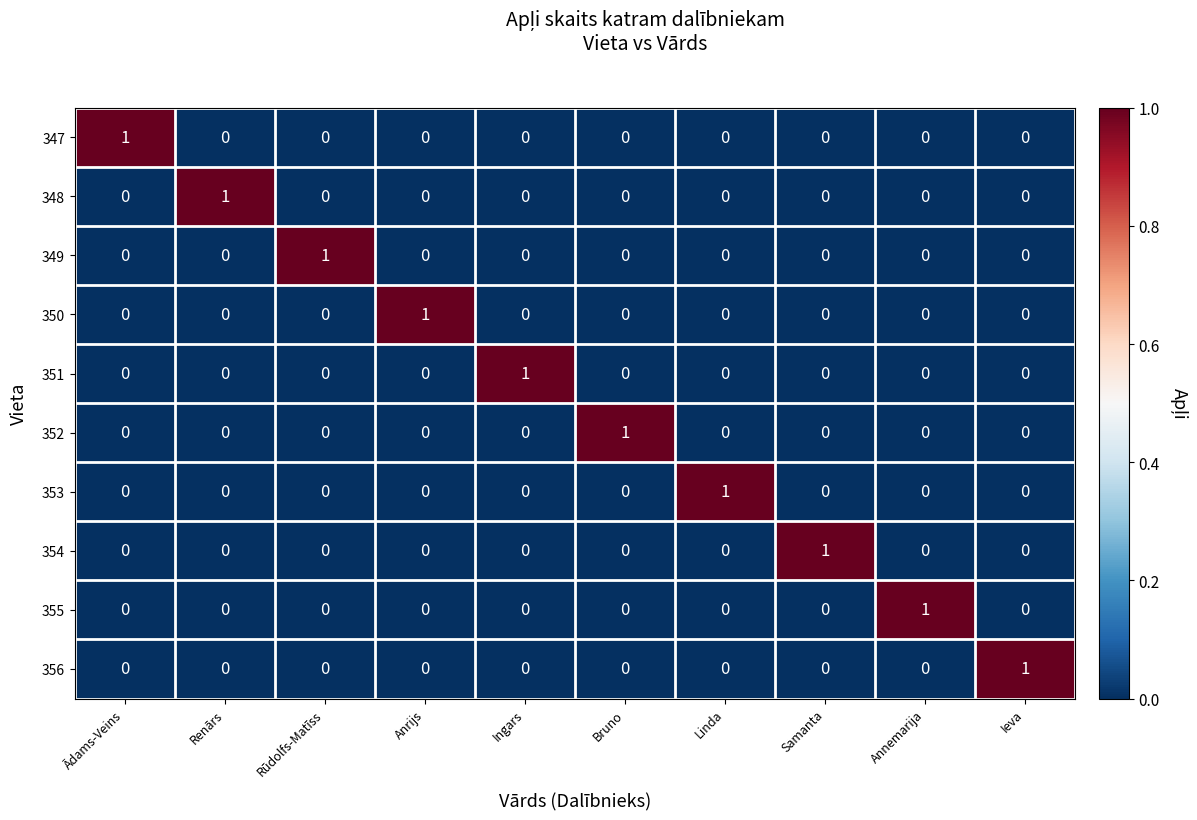

At how many categories does at least one series exceed 0?

10